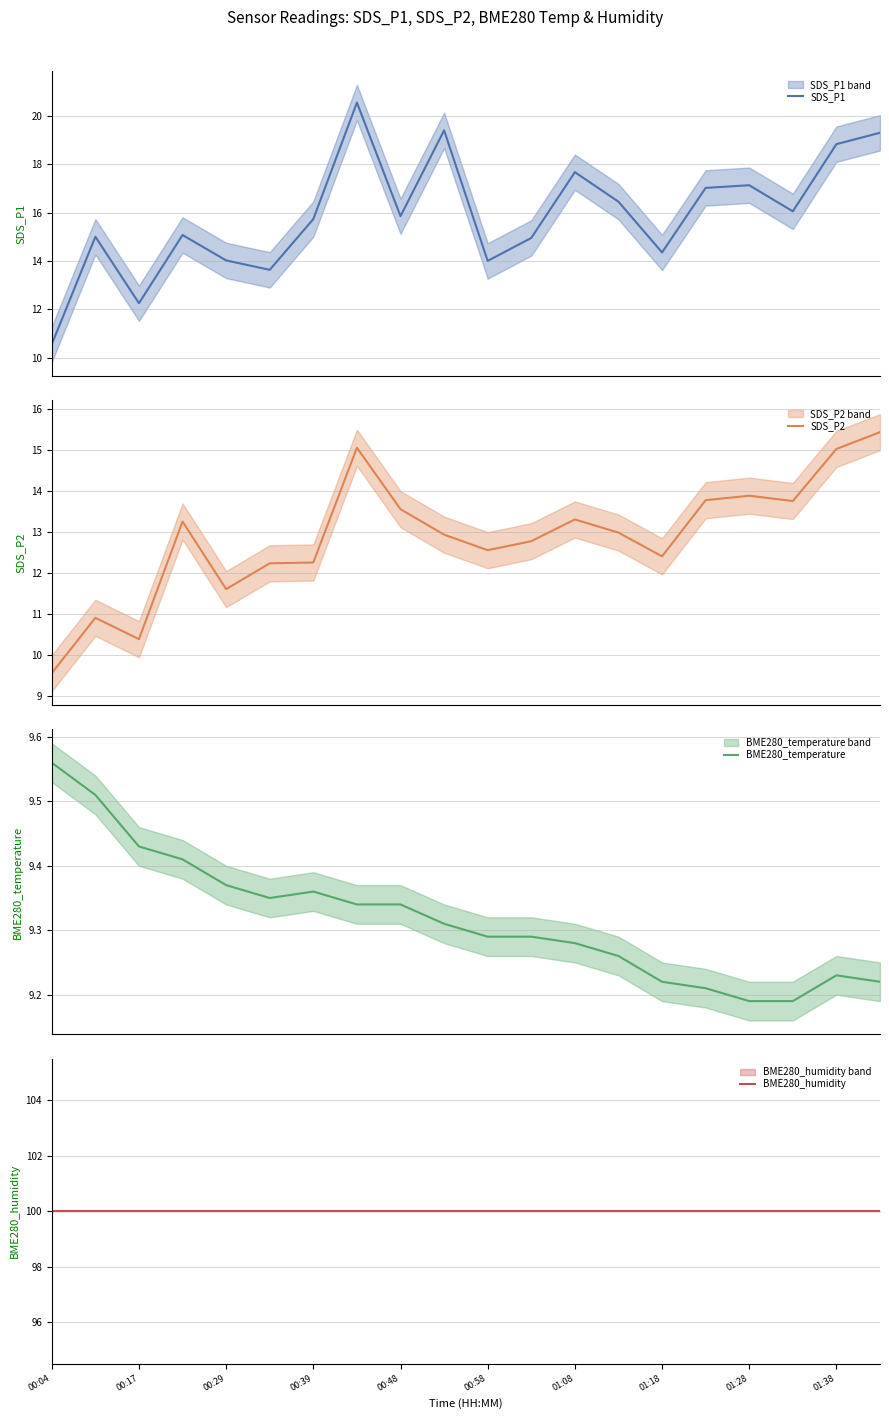

What is the minimum value for SDS_P1?

10.6